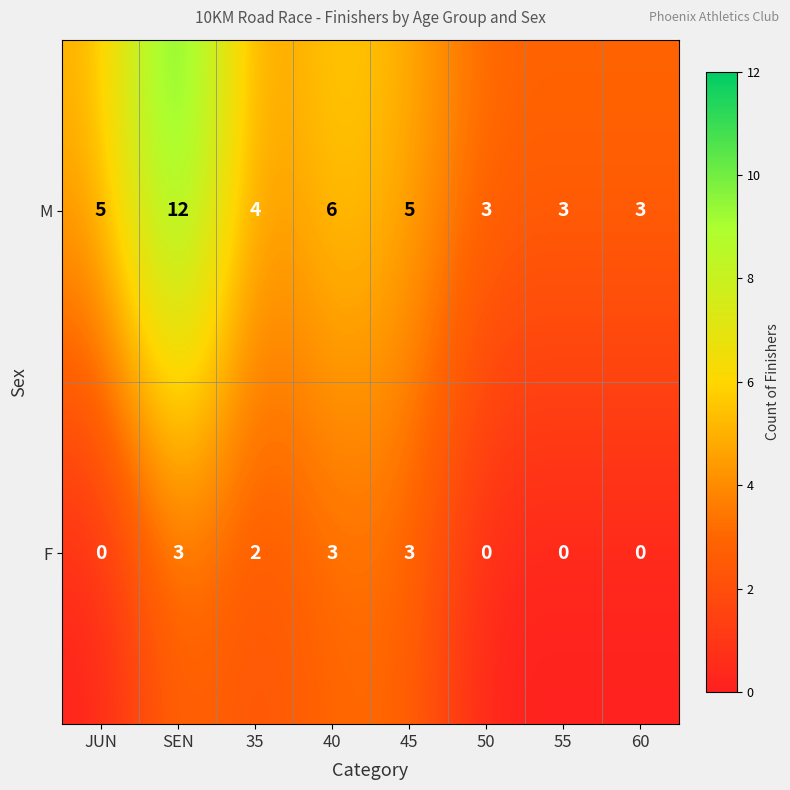

What is the total value across all series at 50?

3